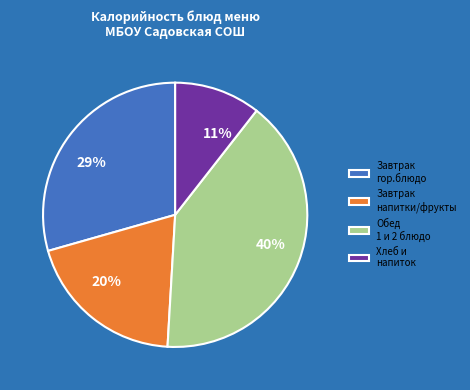

To the nearest percent, what is the average slice percentage?

25%